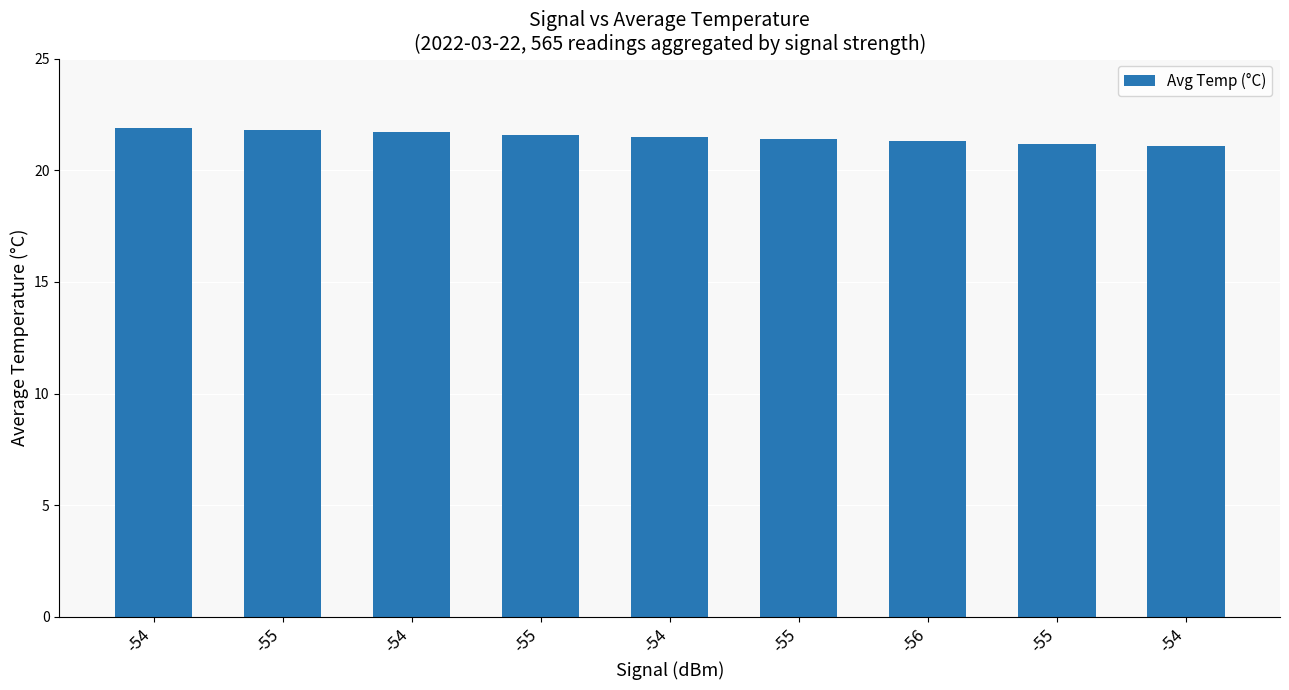

What is the change in value from -55 to -54?

-0.3